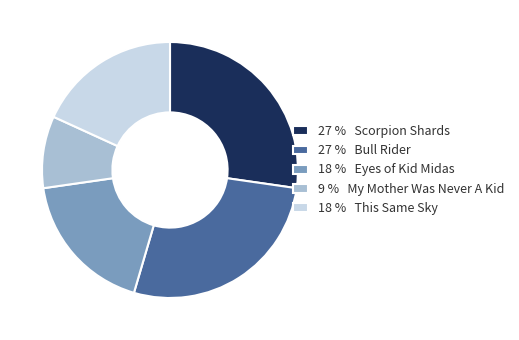

Which slice is the smallest?

9 % My Mother Was Never A Kid